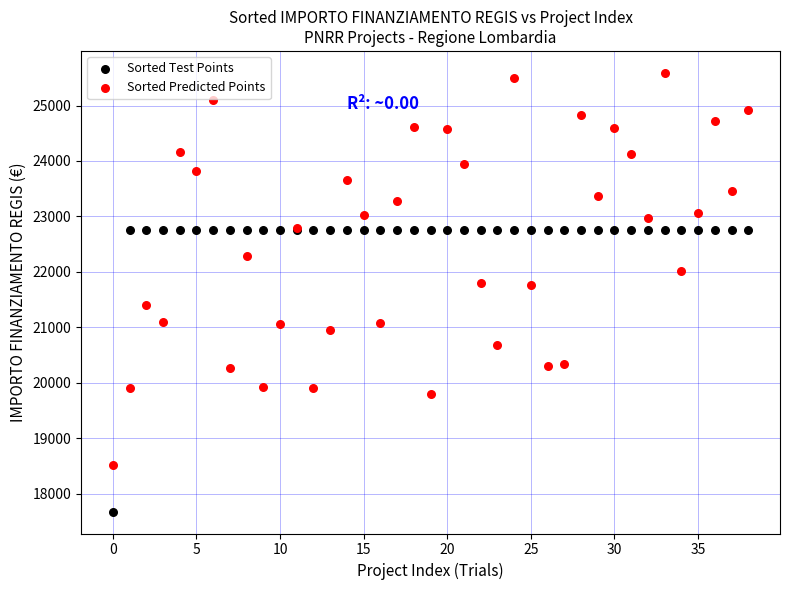

Which series contains the highest Y value?

Sorted Predicted Points